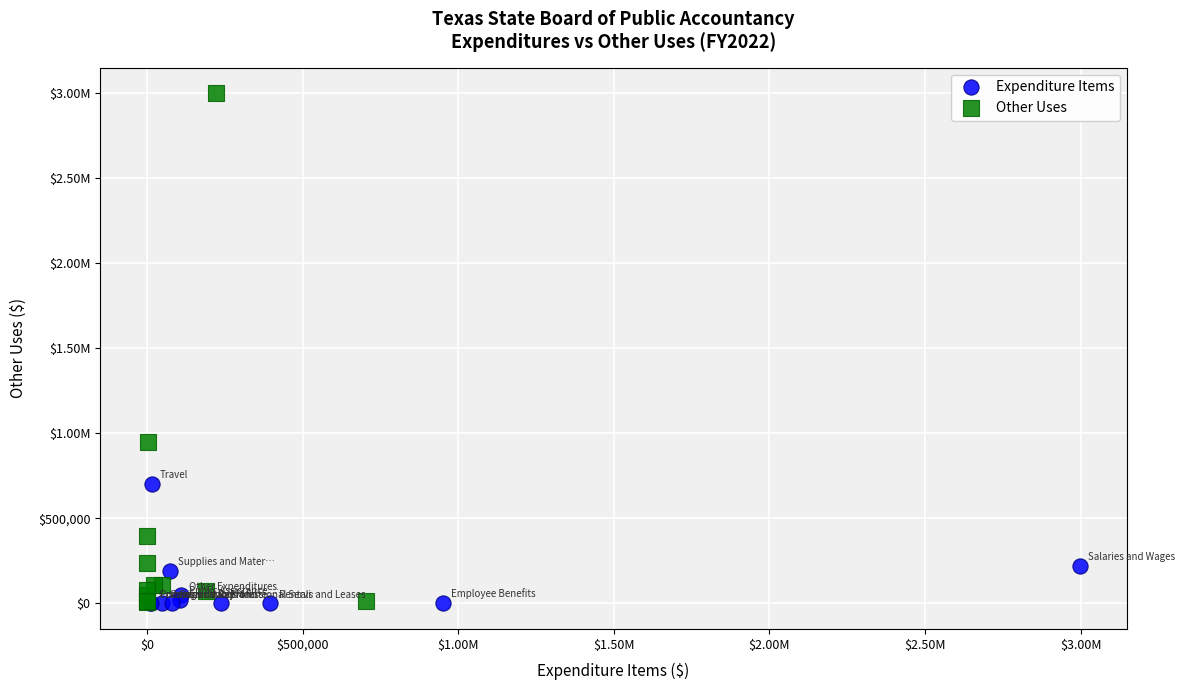

What are all the series names shown in the legend?

Expenditure Items, Other Uses